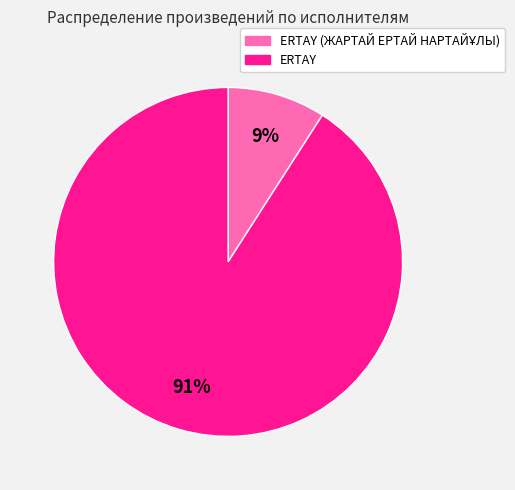

To the nearest percent, what is the average slice percentage?

50%